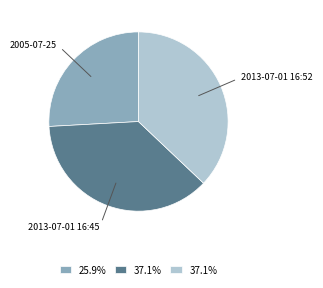

Does any single category account for the majority?

No